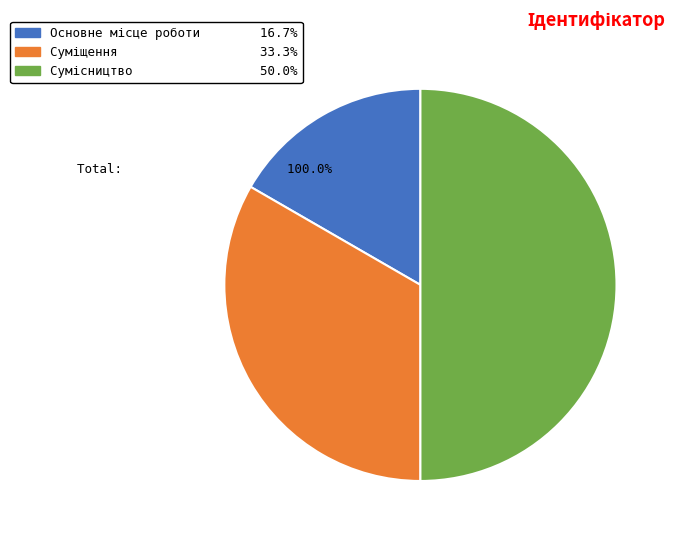

Is Сумісництво the majority of the pie?

No